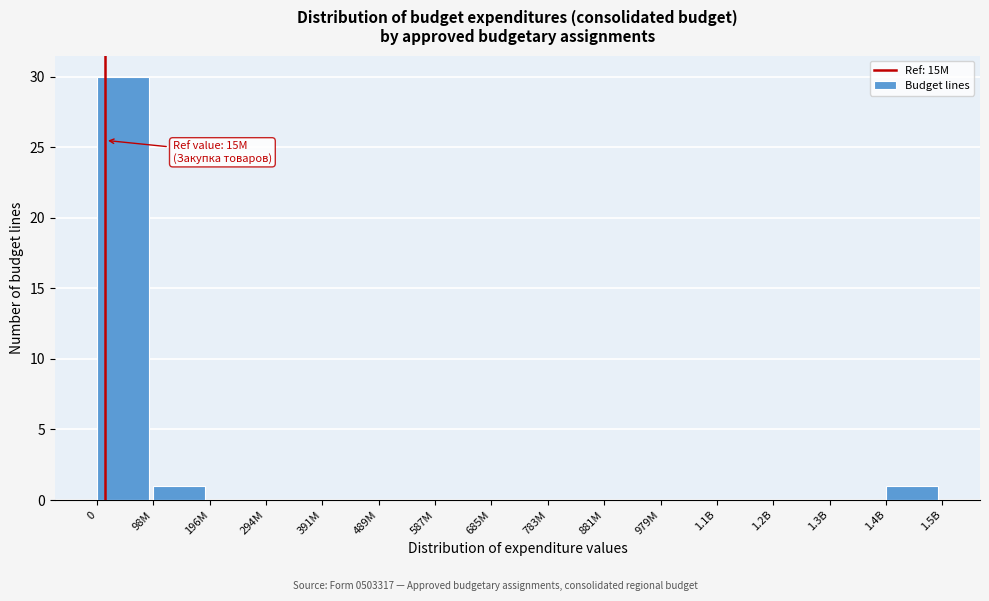

Reading left to right, transcribe all the data shown in this chart.

0=30	98M=1	196M=0	294M=0	391M=0	489M=0	587M=0	685M=0	783M=0	881M=0	979M=0	1.1B=0	1.2B=0	1.3B=0	1.4B=1